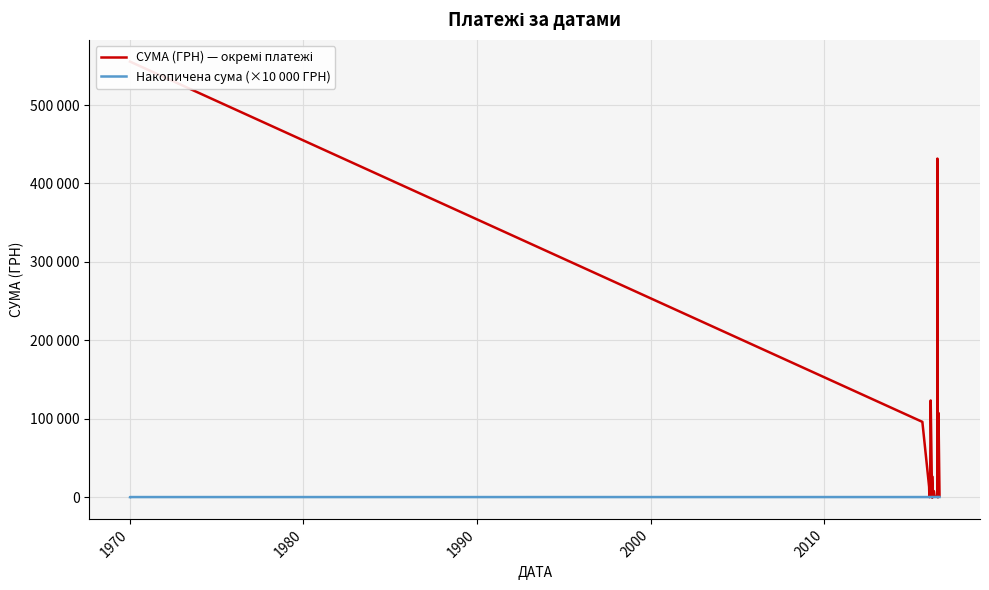

Which series has the largest range (max minus min)?

СУМА (ГРН) — окремі платежі